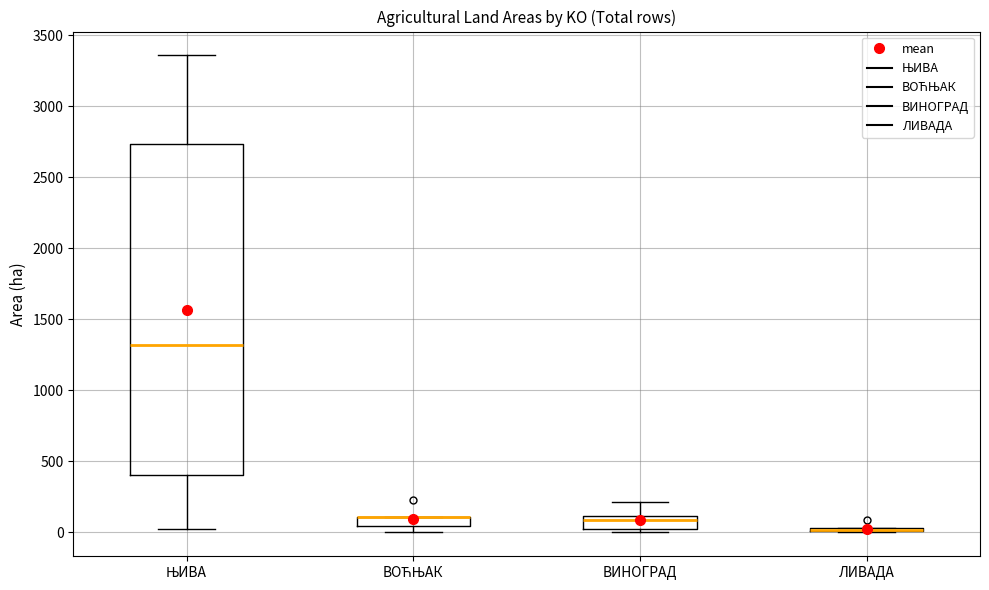

Where is the upper edge of the box for ВОЋЊАК on the y-axis? The values are not printed on the chart, so give them approximately, as read against the axis.

100